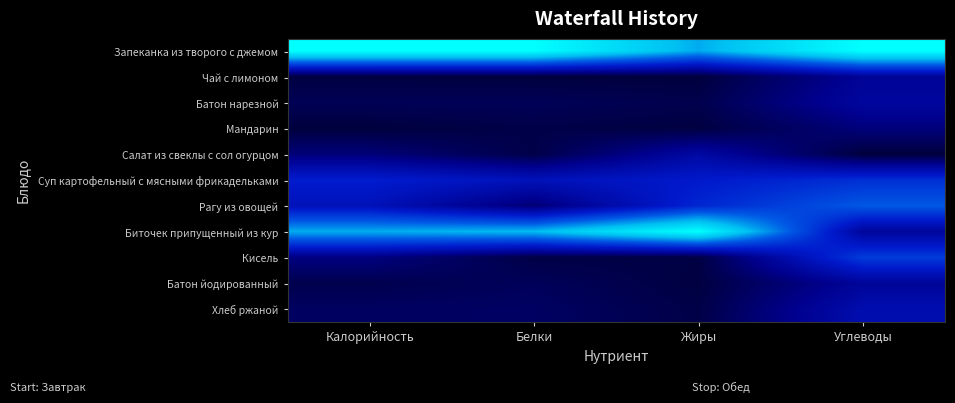

Reading left to right, what are all the values shown in this chart?

Запеканка из творого с джемом: Калорийность=1.0	Белки=1.0	Жиры=0.7	Углеводы=1.0
Чай с лимоном: Калорийность=0.0	Белки=0.0	Жиры=0.0	Углеводы=0.2
Батон нарезной: Калорийность=0.0	Белки=0.1	Жиры=0.0	Углеводы=0.2
Мандарин: Калорийность=0.0	Белки=0.0	Жиры=0.0	Углеводы=0.1
Салат из свеклы с сол огурцом: Калорийность=0.1	Белки=0.0	Жиры=0.2	Углеводы=0.0
Суп картофельный с мясными фрикадельками: Калорийность=0.4	Белки=0.3	Жиры=0.3	Углеводы=0.4
Рагу из овощей: Калорийность=0.3	Белки=0.1	Жиры=0.4	Углеводы=0.5
Биточек припущенный из кур: Калорийность=0.7	Белки=0.7	Жиры=1.0	Углеводы=0.2
Кисель: Калорийность=0.1	Белки=0.0	Жиры=0.0	Углеводы=0.5
Батон йодированный: Калорийность=0.0	Белки=0.1	Жиры=0.0	Углеводы=0.2
Хлеб ржаной: Калорийность=0.1	Белки=0.1	Жиры=0.0	Углеводы=0.3